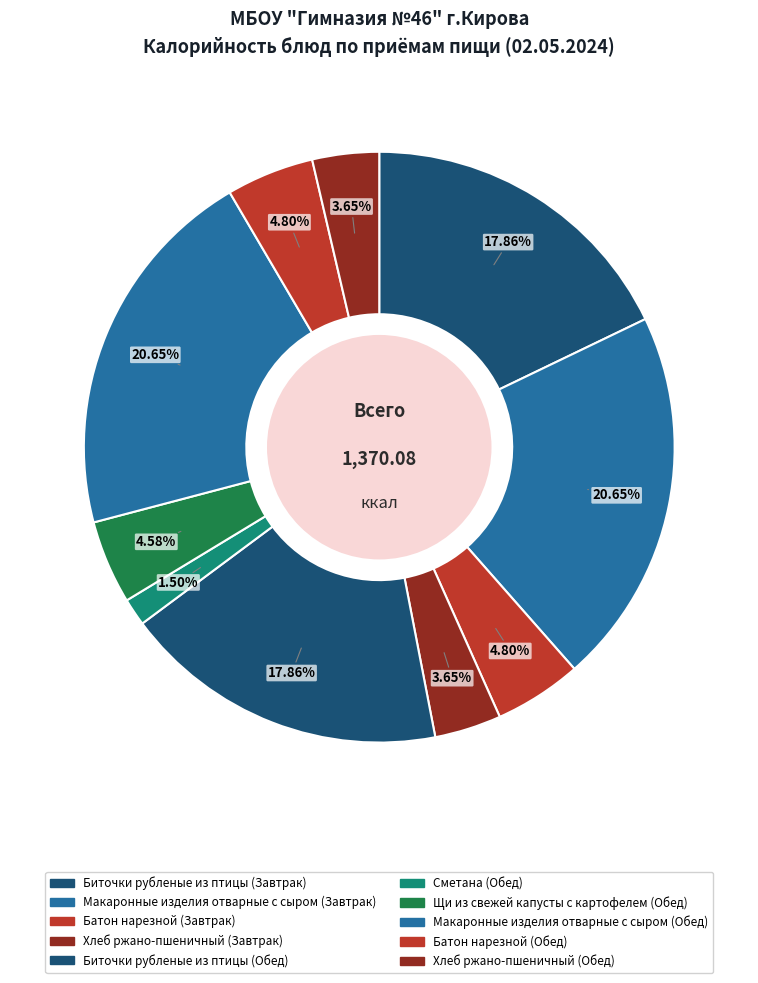

How many segments does this pie chart have?

10